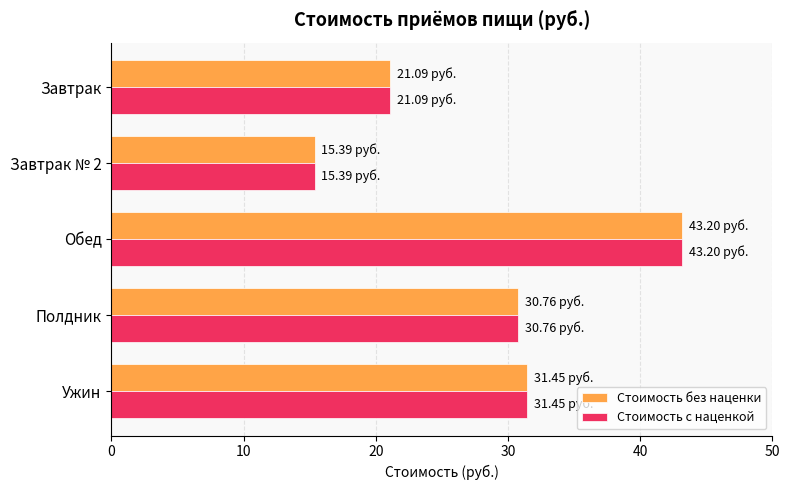

At which category is the sum across all series the highest?

Обед